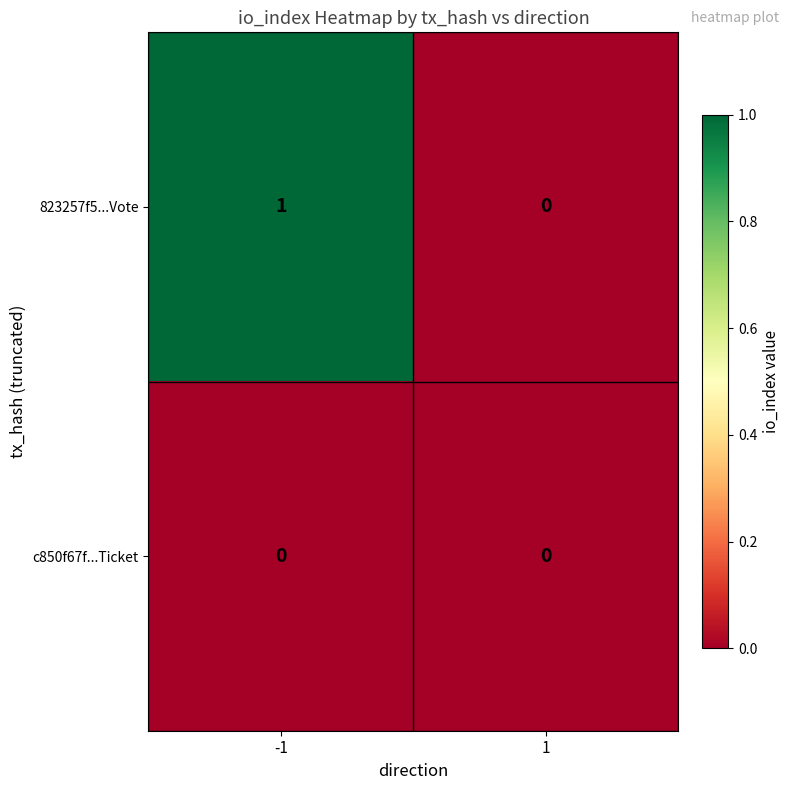

List the series in order of their overall mean, highest first.

823257f5...Vote, c850f67f...Ticket